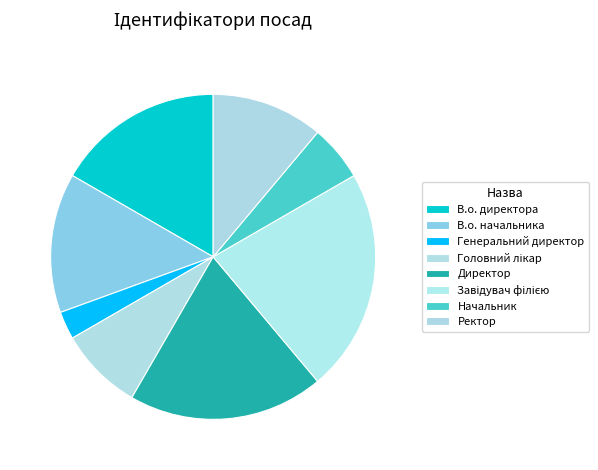

What percentage is the В.о. директора slice, to the nearest percent?

17%